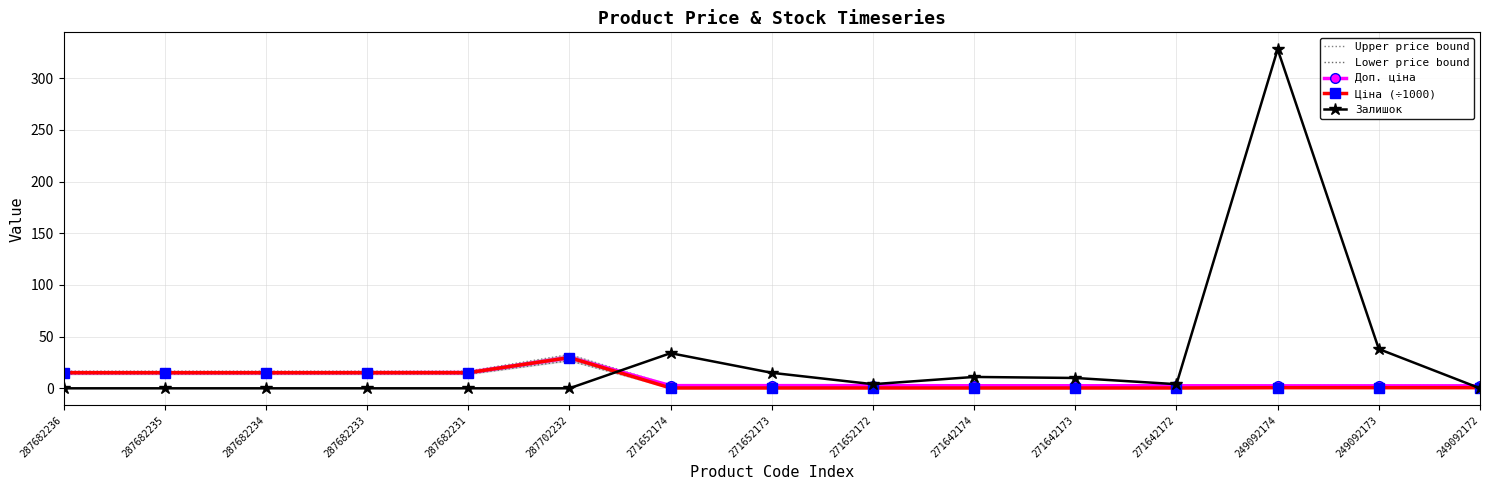

What is the average value of the Доп. ціна series?

8.5